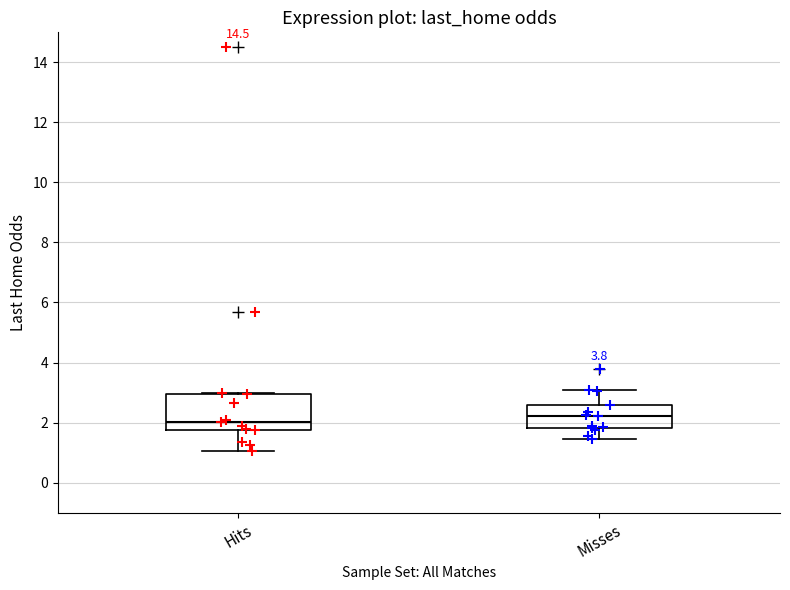

Which box is the tallest, from its lower edge to its upper edge?

Hits